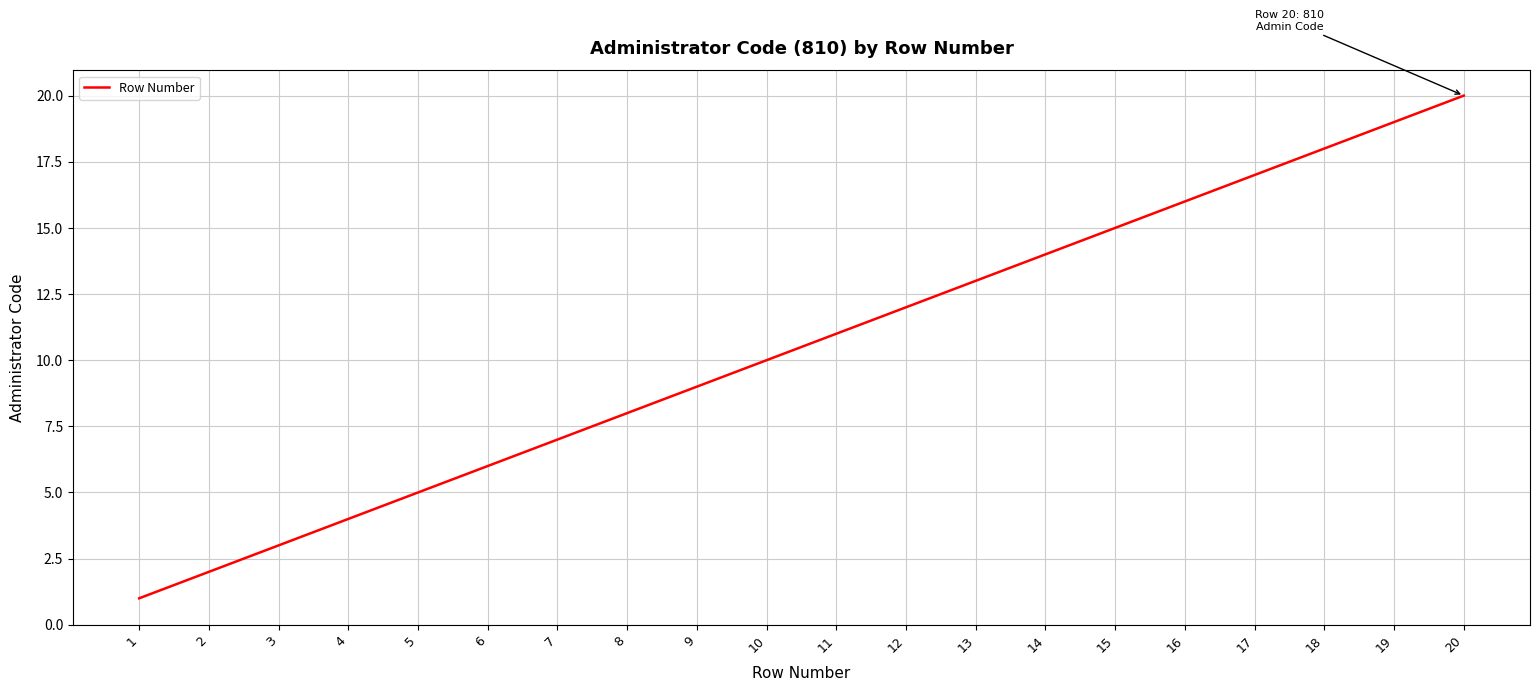

Reading left to right, what are all the values shown in this chart?

1	2	3	4	5	6	7	8	9	10	11	12	13	14	15	16	17	18	19	20